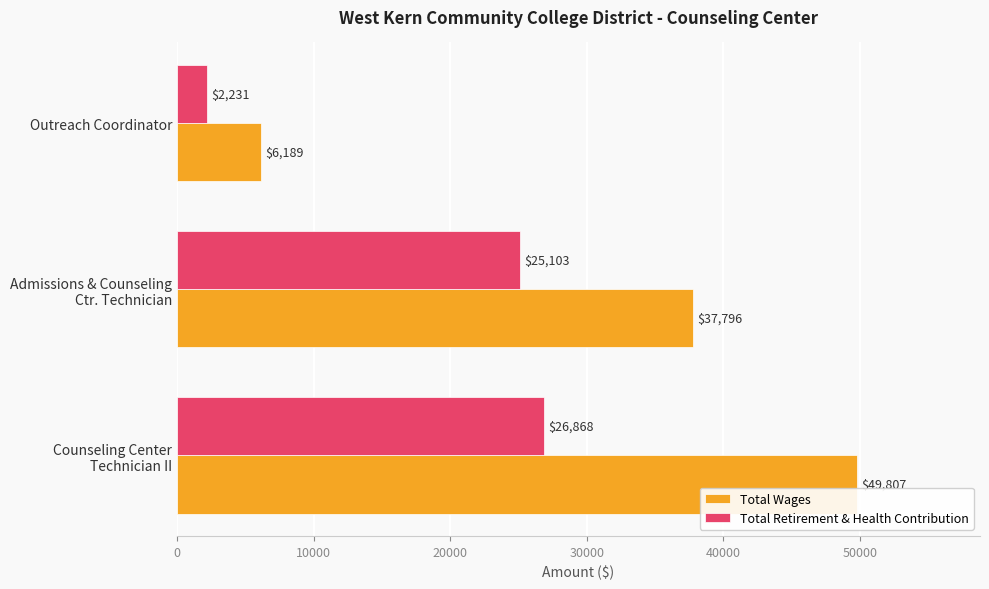

At which category does the chart reach its minimum across all series?

Outreach Coordinator